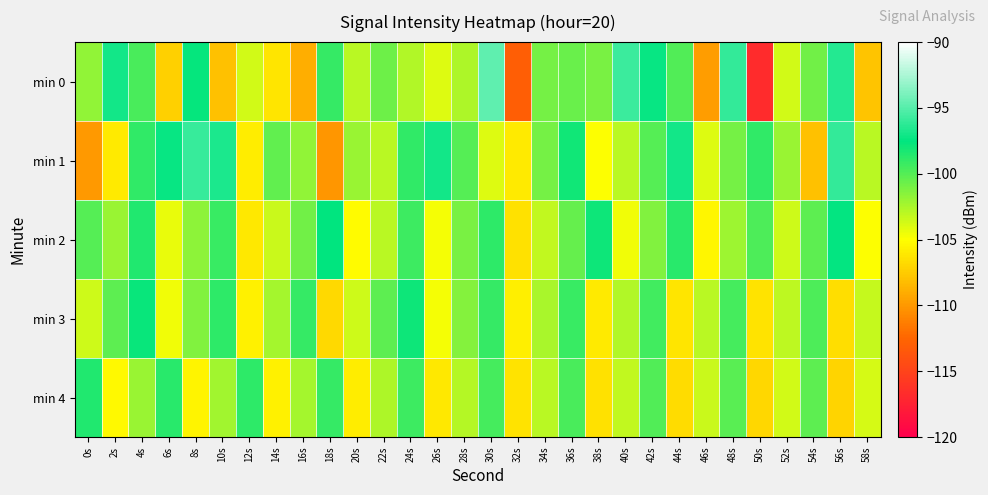

What is the smallest value displayed?

-116.8